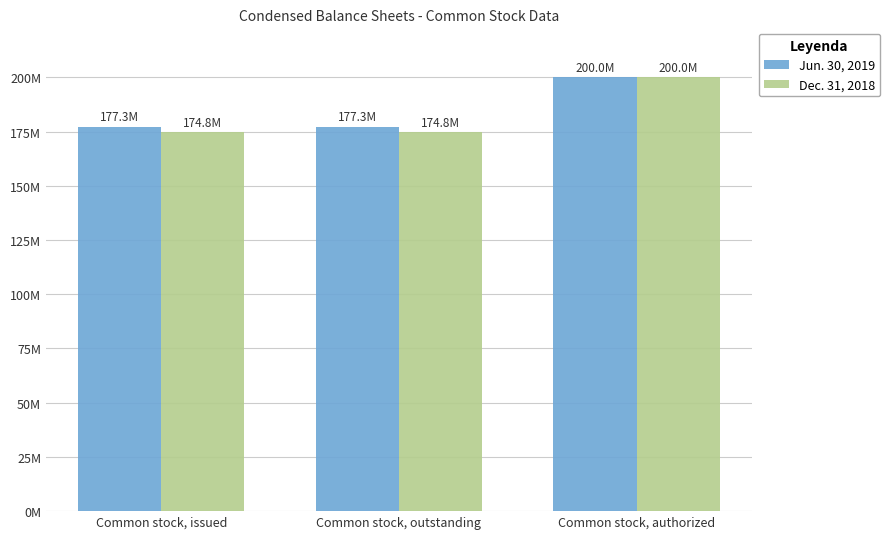

Does the chart contain stacked bars?

No